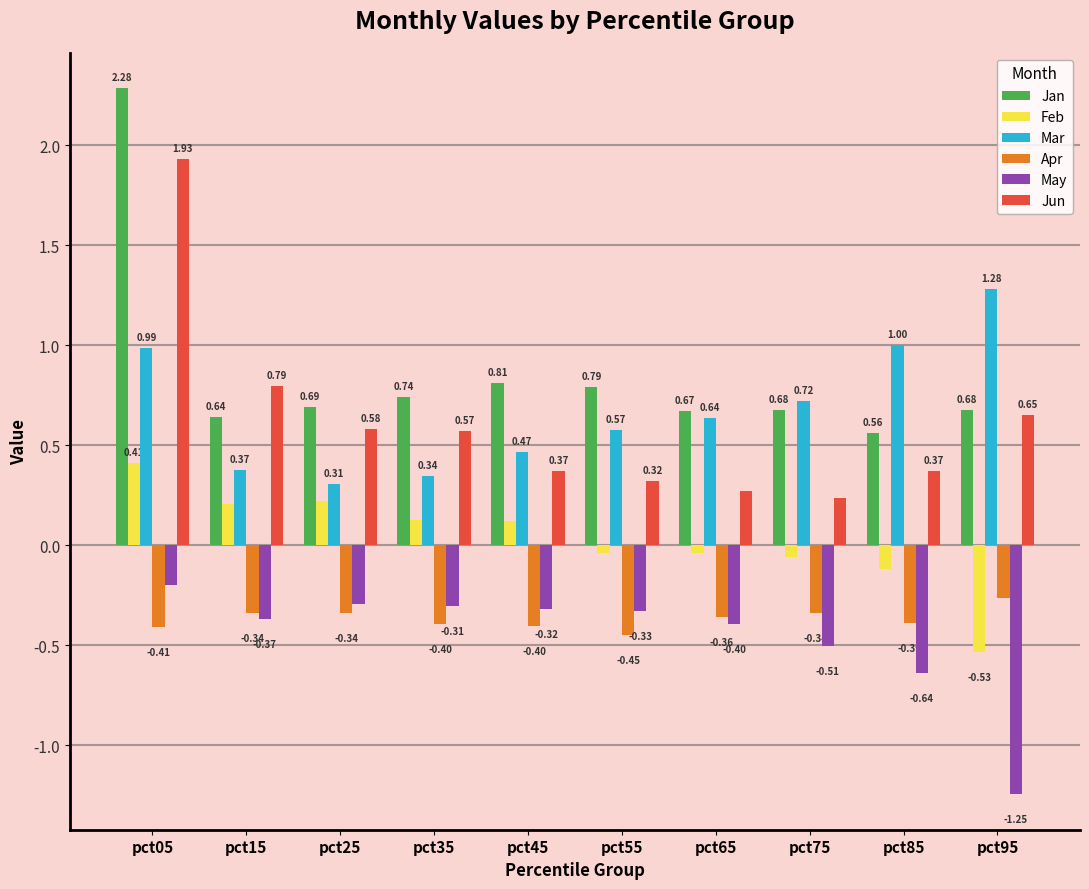

What is the average value of the Apr series?

-0.4